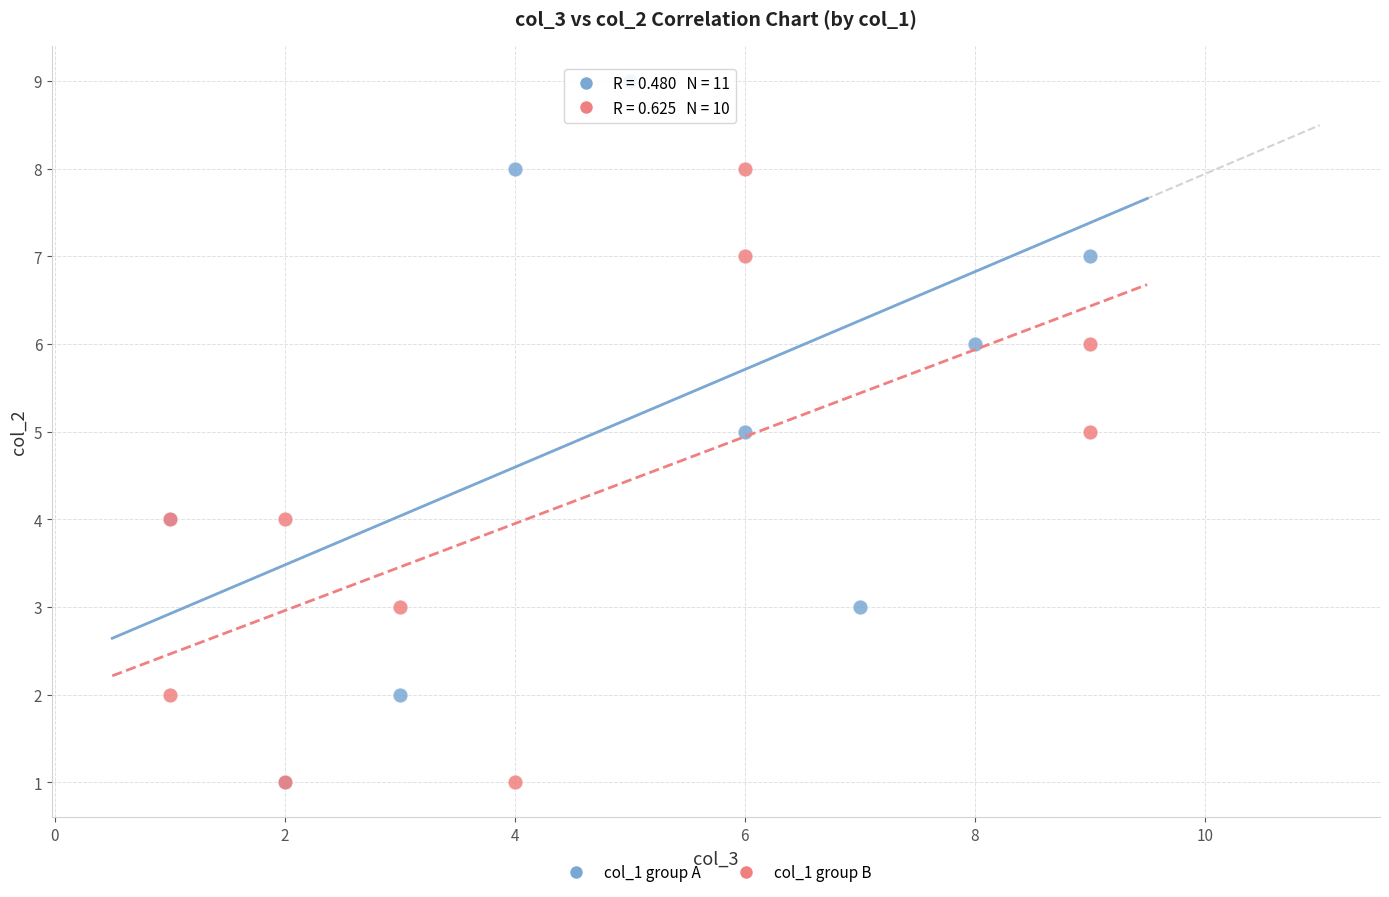

Which series reaches the maximum Y coordinate?

col_1 group A